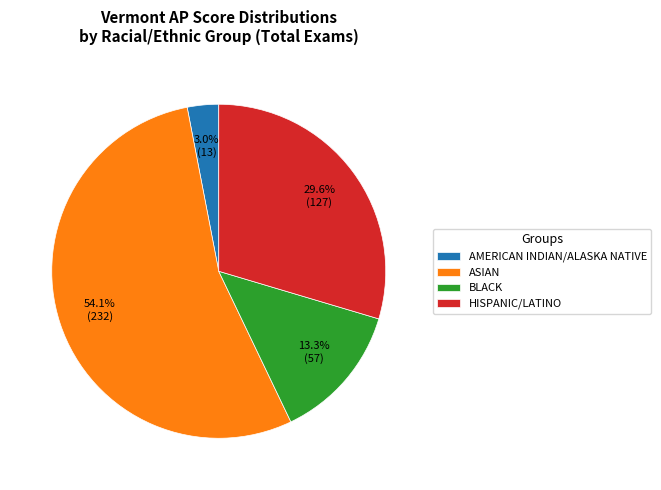

To the nearest percent, what is the difference between the largest and smallest slice percentages?

51%